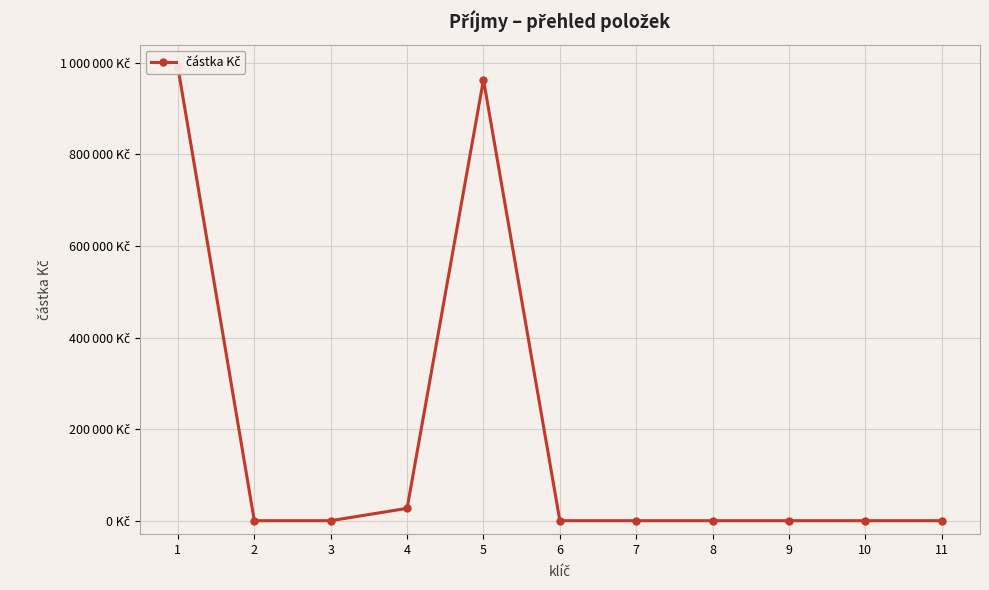

Rank the categories by value from highest to lowest.

1, 5, 4, 2, 3, 6, 7, 8, 9, 10, 11